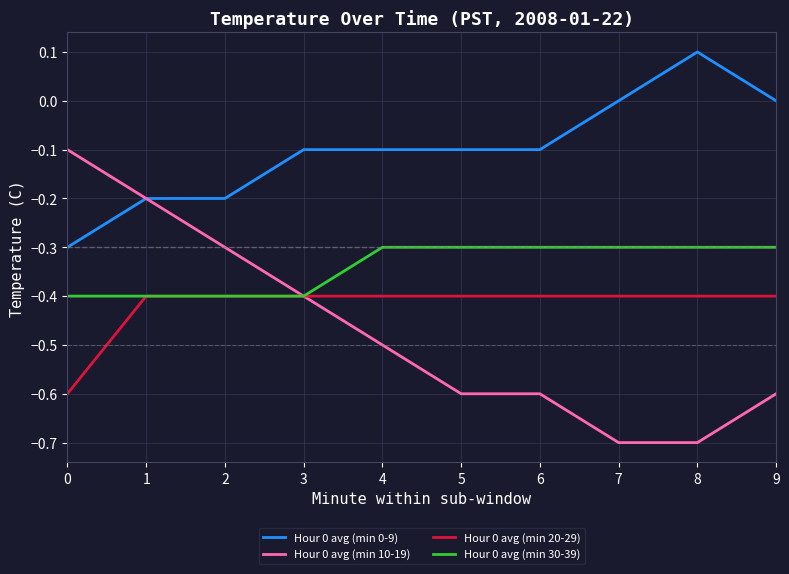

The Hour 0 avg (min 0-9) series shows 0.0 at 7. True or false?

True